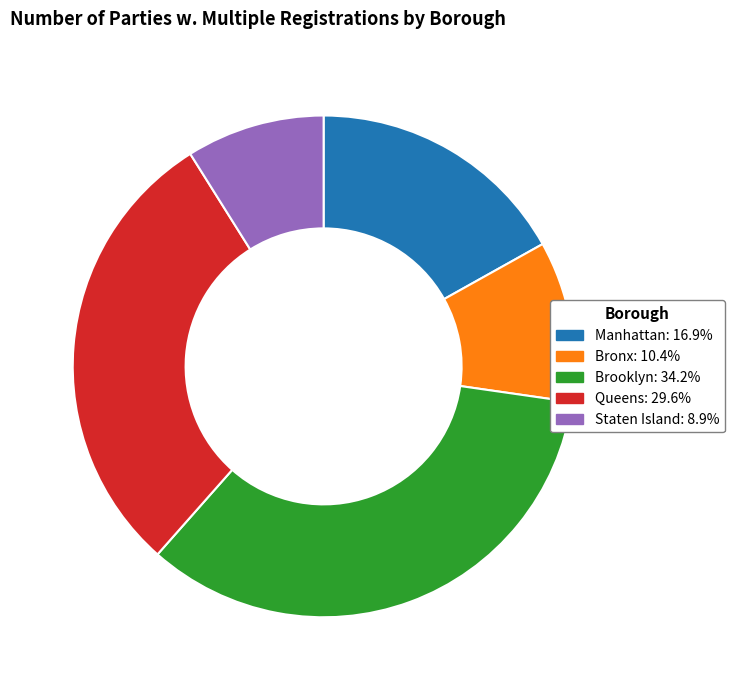

True or false: Staten Island accounts for 9% of the total.

True